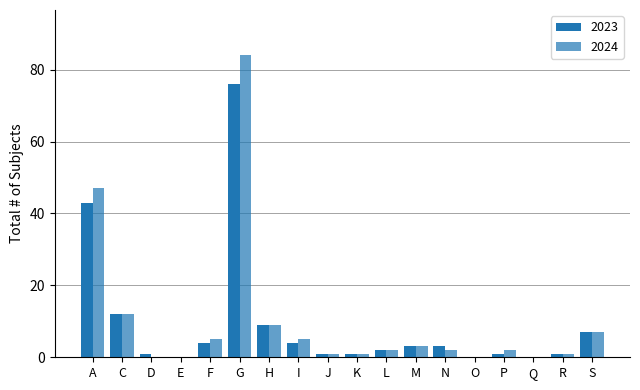

How many series are shown in this chart?

2